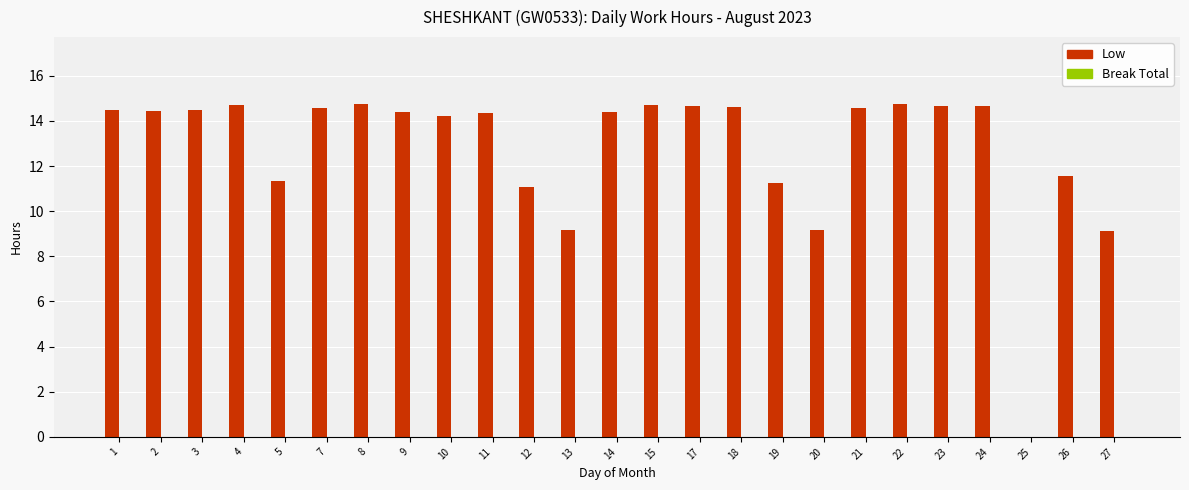

Which has a higher value, 27 or 8?

8